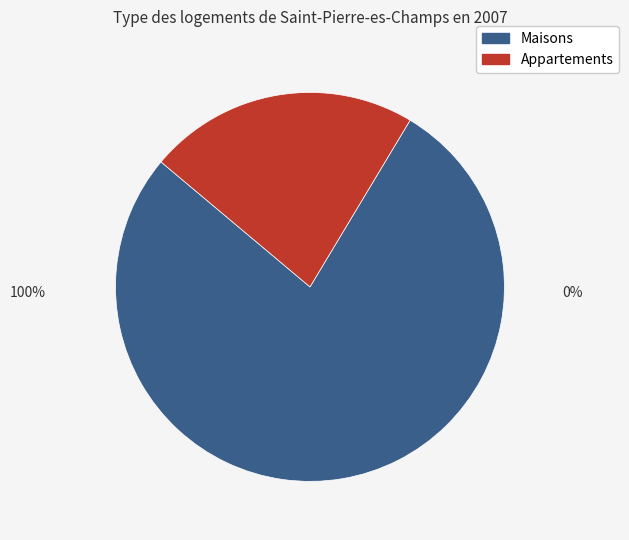

Is there any slice that represents more than half of the pie?

Yes